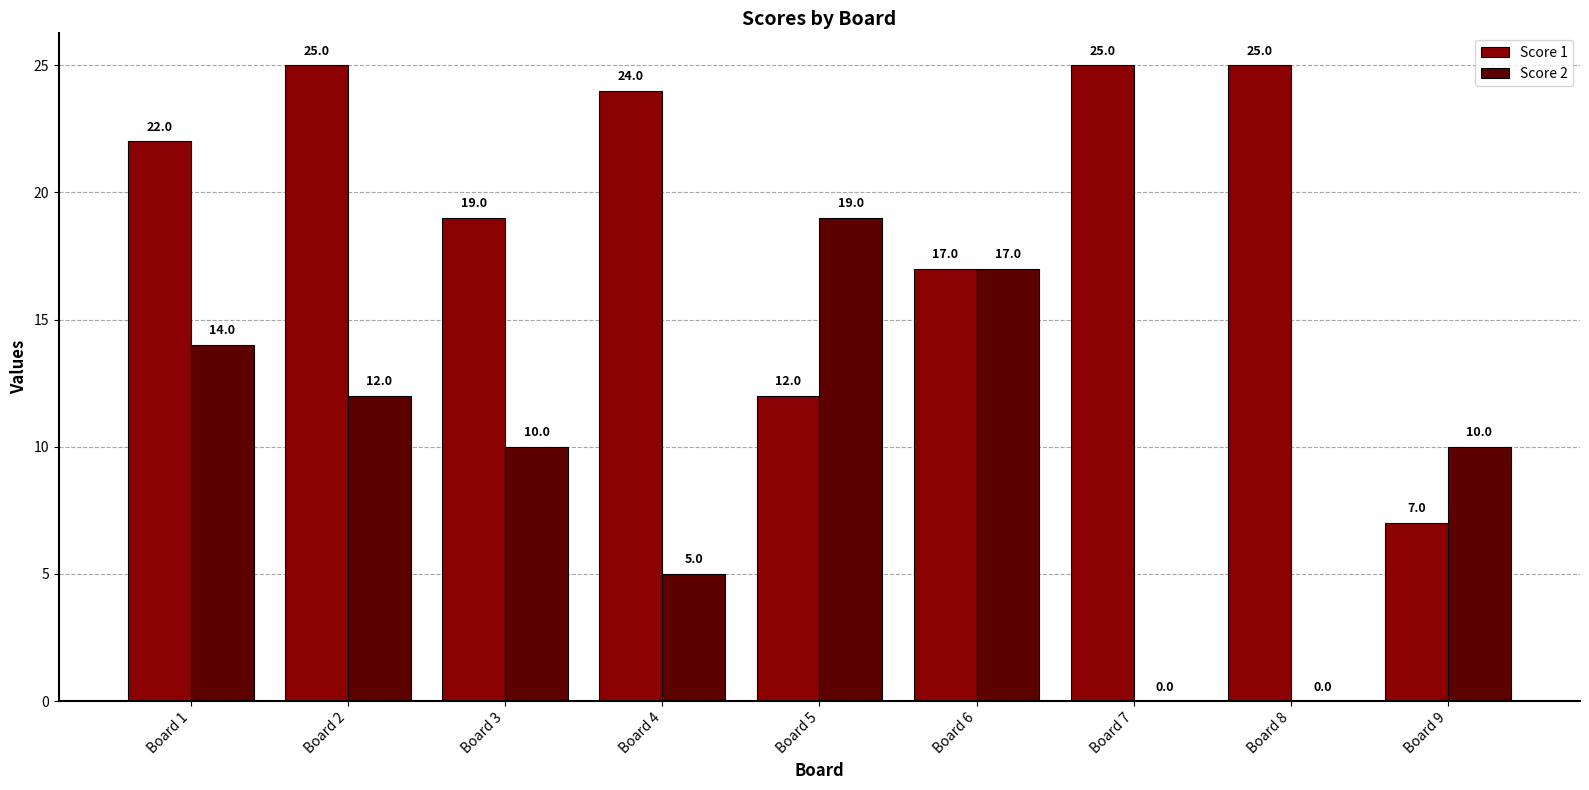

What is the highest value of the Score 2 series?

19